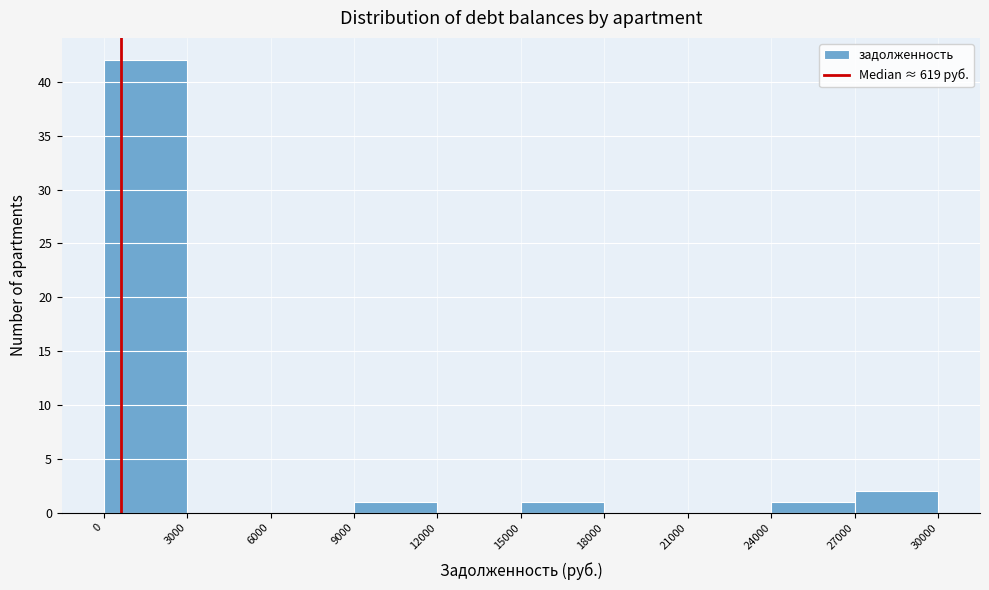

How tall is the bar that spans 15000 to 18000 on the x-axis? The values are not printed on the chart, so give them approximately, as read against the axis.

1